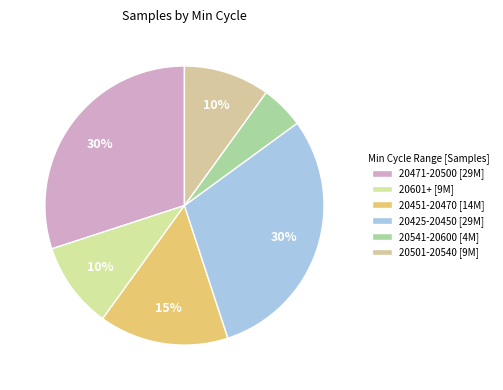

How many segments does this pie chart have?

6